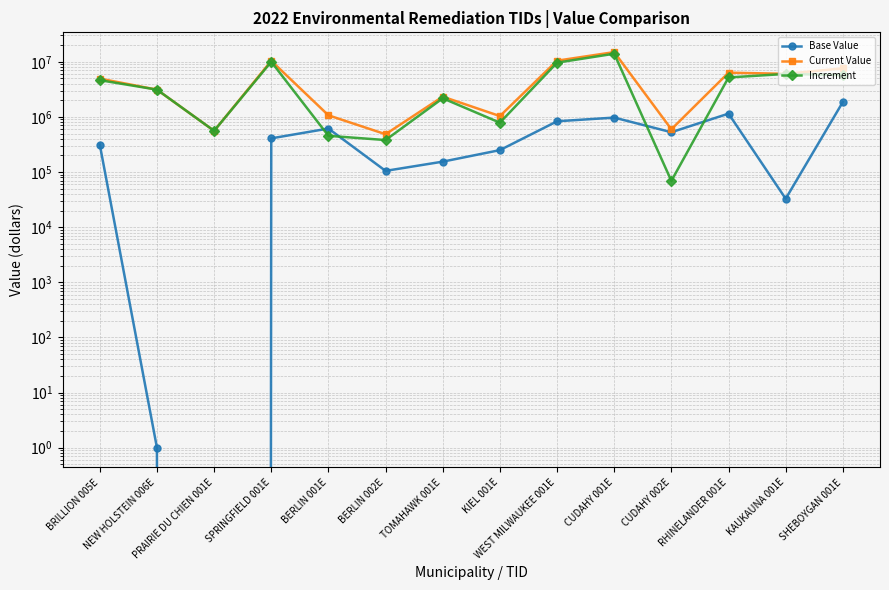

Where does the Increment series first go above 4639199?

SPRINGFIELD 001E